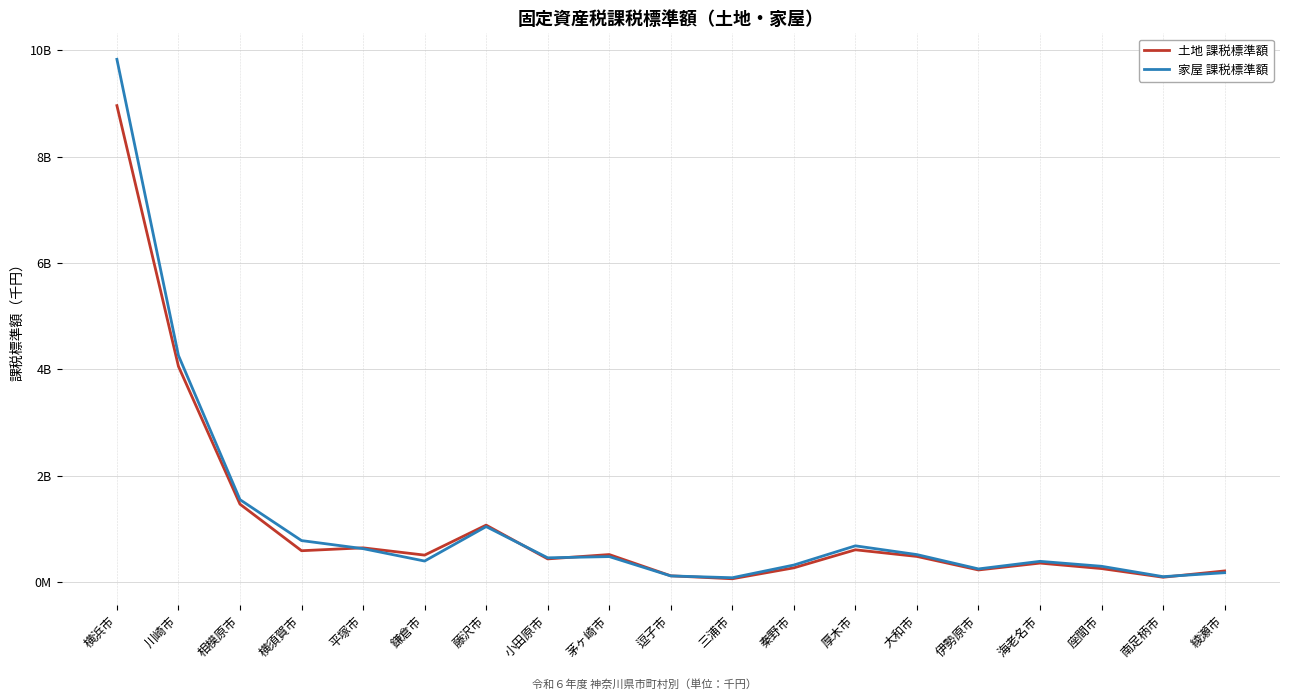

Reading left to right, extract all data points from this chart.

土地 課税標準額: 横浜市=8960072462	川崎市=4054393316	相模原市=1461998106	横須賀市=586162005	平塚市=640322265	鎌倉市=503522240	藤沢市=1067806363	小田原市=432453418	茅ヶ崎市=514032309	逗子市=114035592	三浦市=58683467	秦野市=264250070	厚木市=603522365	大和市=478477718	伊勢原市=224204217	海老名市=353374872	座間市=250308331	南足柄市=87376734	綾瀬市=205987352
家屋 課税標準額: 横浜市=9831658890	川崎市=4258804754	相模原市=1546941118	横須賀市=776876215	平塚市=625113127	鎌倉市=391876726	藤沢市=1040091288	小田原市=452649171	茅ヶ崎市=475793048	逗子市=112123546	三浦市=77979948	秦野市=316662866	厚木市=678168099	大和市=513323028	伊勢原市=243829417	海老名市=386364848	座間市=293380620	南足柄市=98145622	綾瀬市=172495585